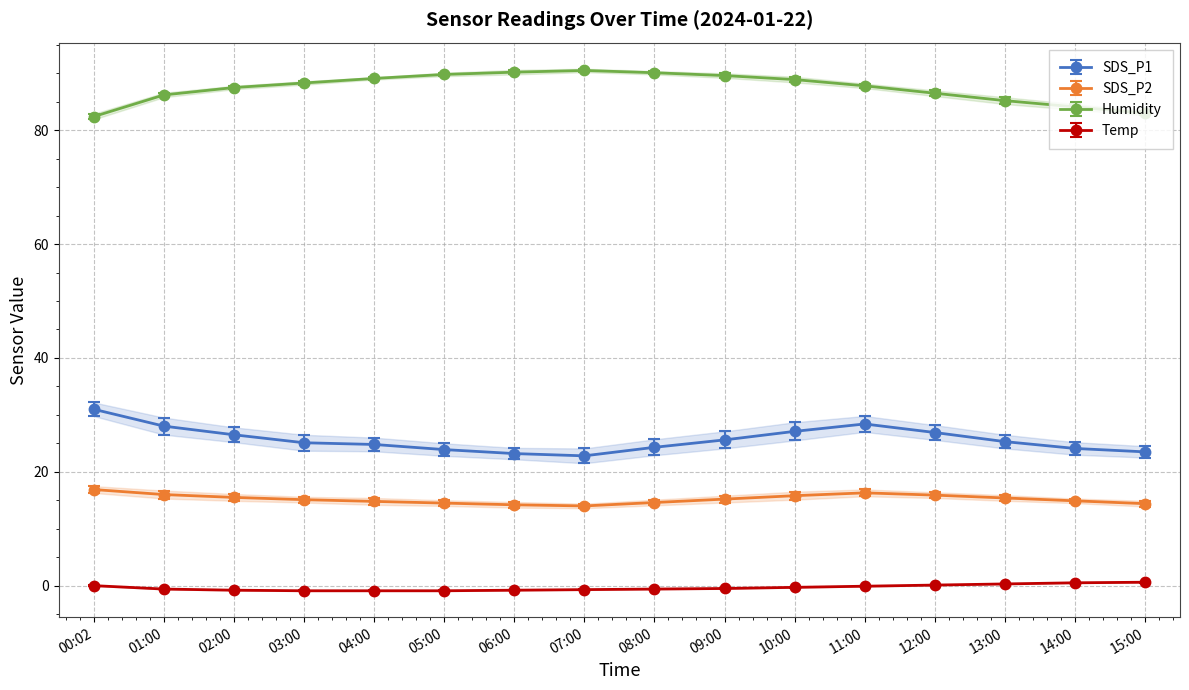

What is the approximate value of SDS_P1 at 05:00?

23.9